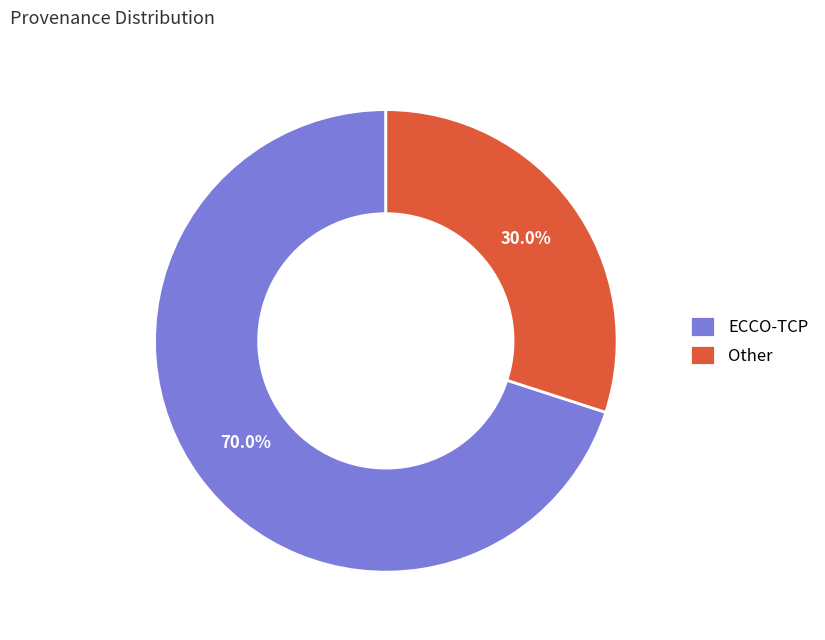

Is there a majority slice in this chart?

Yes